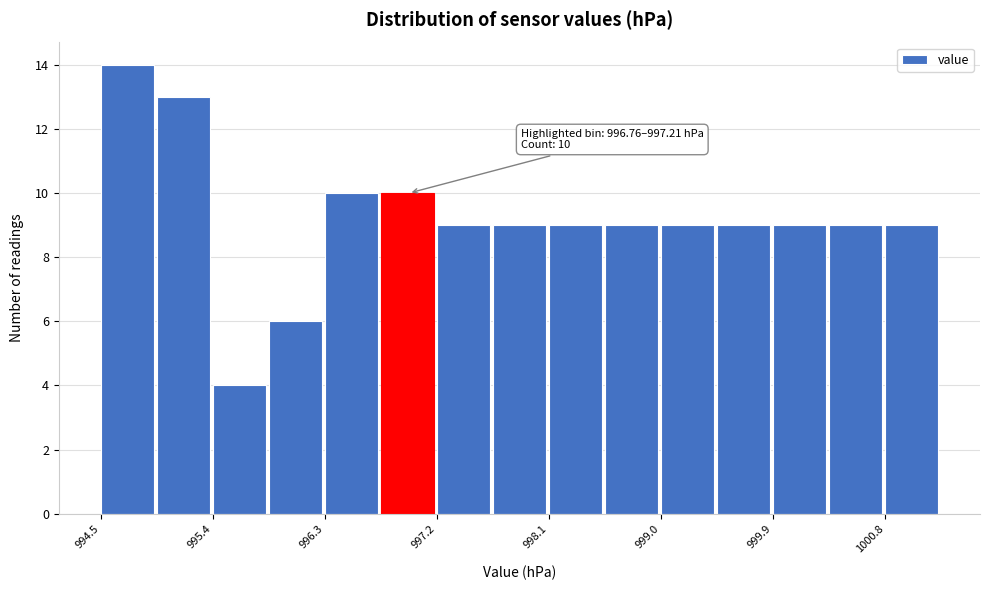

Which range on the x-axis has the tallest bar?

994.5 to 995.0